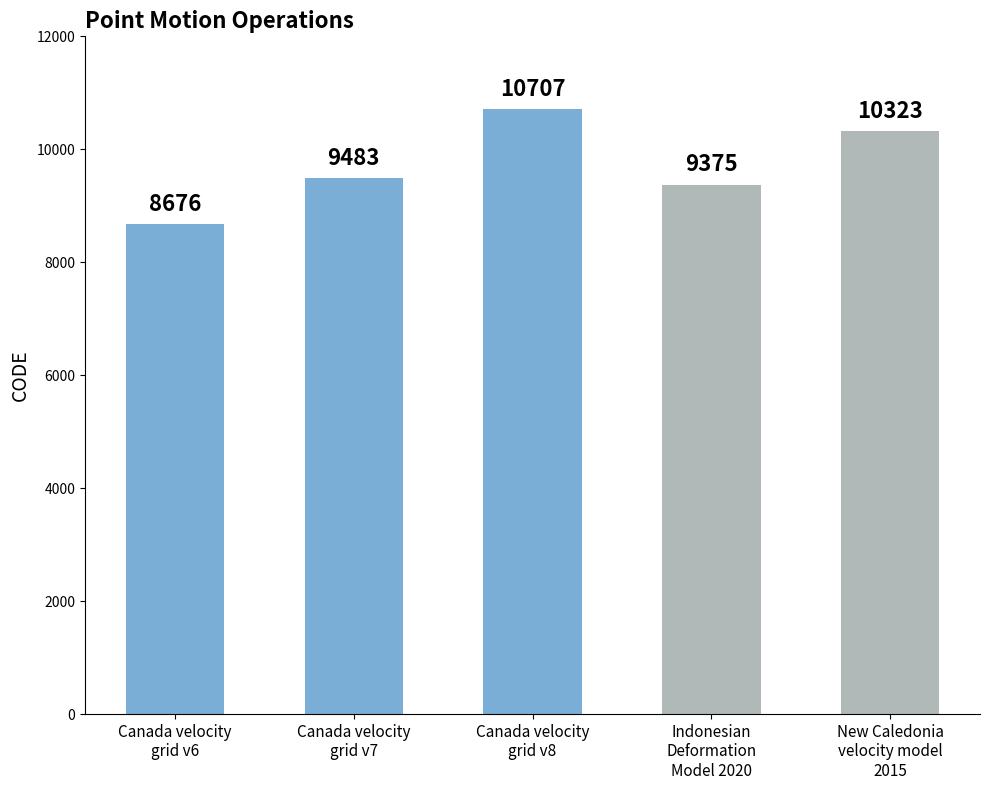

The chart shows a value of 10323 at New Caledonia
velocity model
2015. True or false?

True